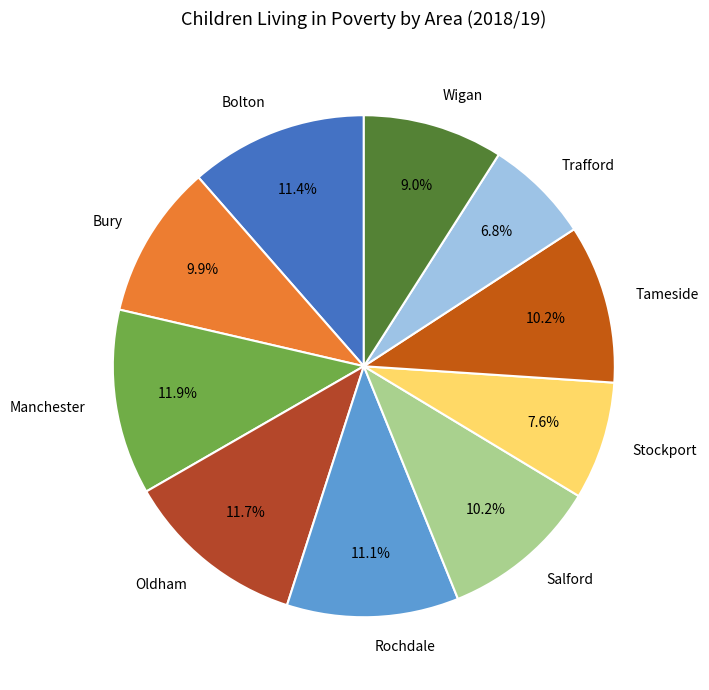

How many segments does this pie chart have?

10